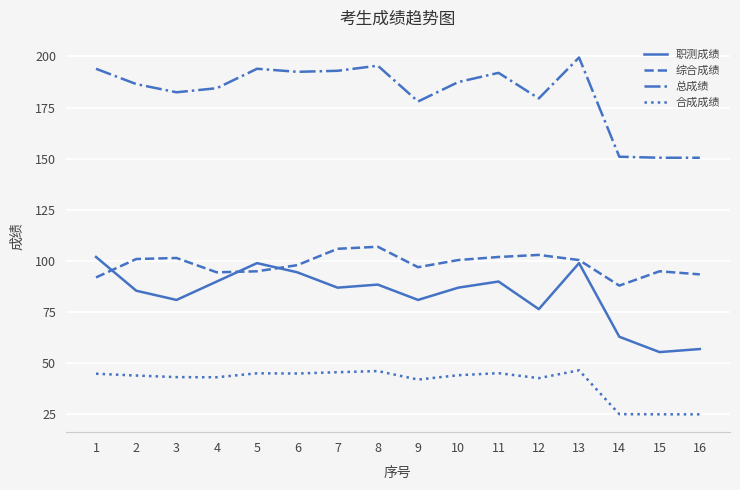

True or false: 合成成绩 and 总成绩 intersect in this chart.

False